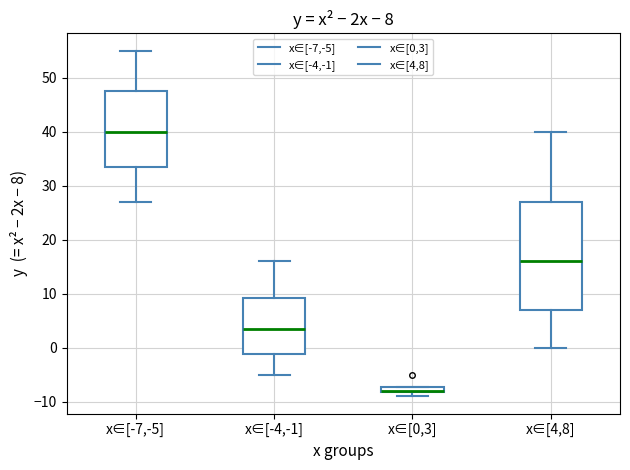

Which box is the tallest, from its lower edge to its upper edge?

x∈[4,8]